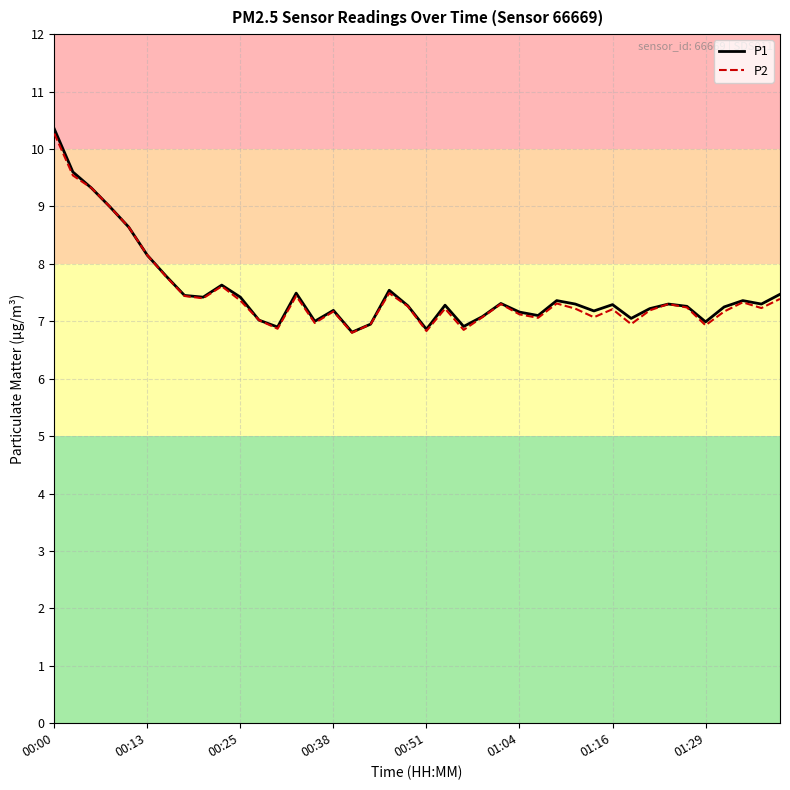

What is the minimum value shown in the chart?

6.8